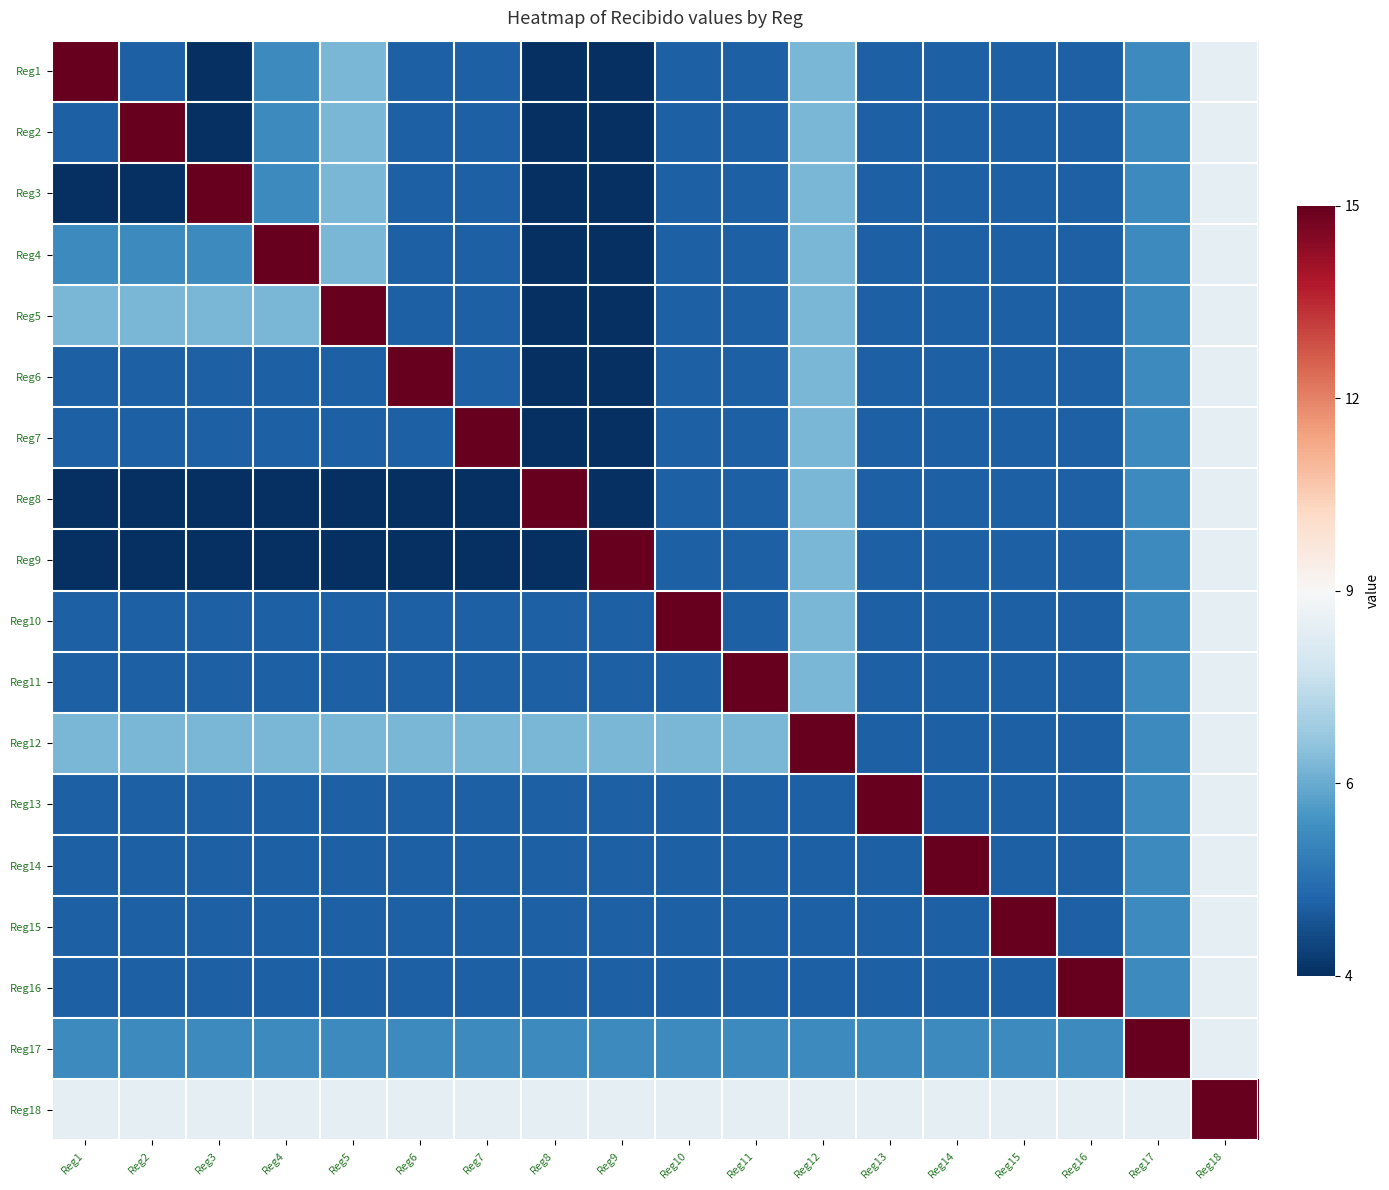

Rank the series at Reg12 from lowest to highest value.

Reg13, Reg14, Reg15, Reg16, Reg17, Reg1, Reg2, Reg3, Reg4, Reg5, Reg6, Reg7, Reg8, Reg9, Reg10, Reg11, Reg18, Reg12